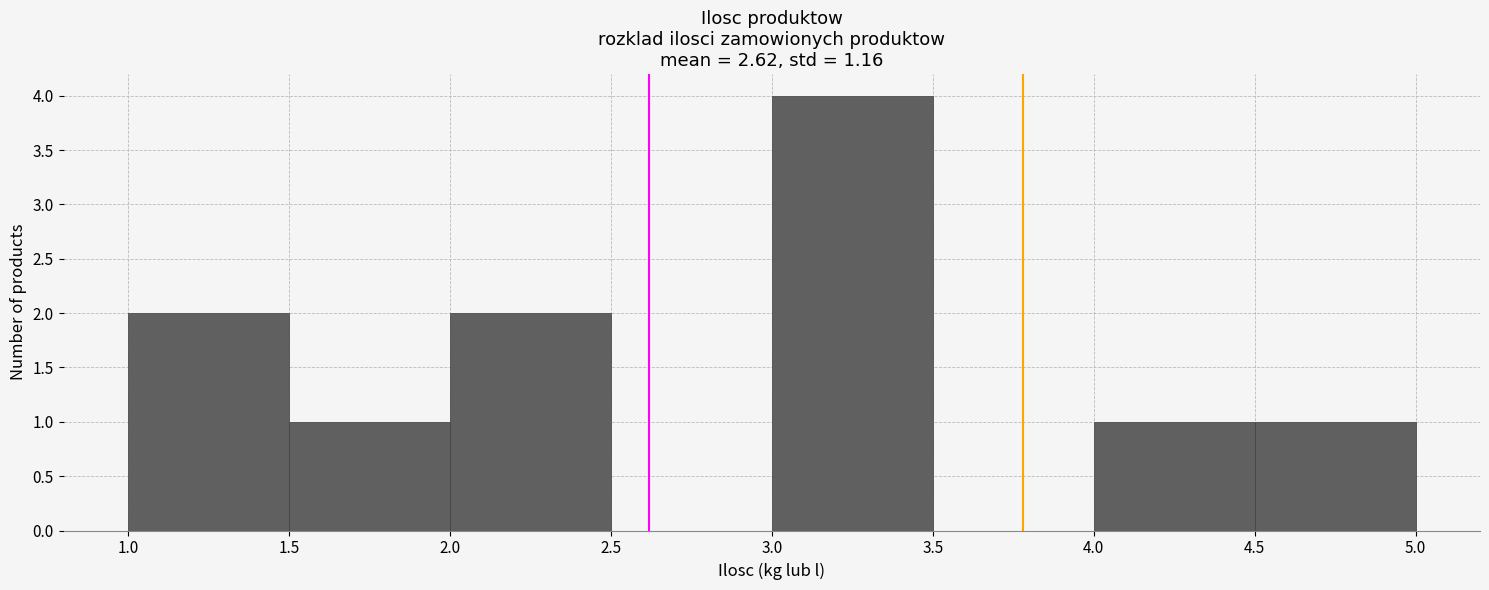

Reading left to right, transcribe this chart: for each bar, give the range it covers on the x-axis and its height. The values are not printed on the chart, so give them approximately, as read against the axis.

1.0 to 1.5: 2
1.5 to 2.0: 1
2.0 to 2.5: 2
2.5 to 3.0: 0
3.0 to 3.5: 4
3.5 to 4.0: 0
4.0 to 4.5: 1
4.5 to 5.0: 1